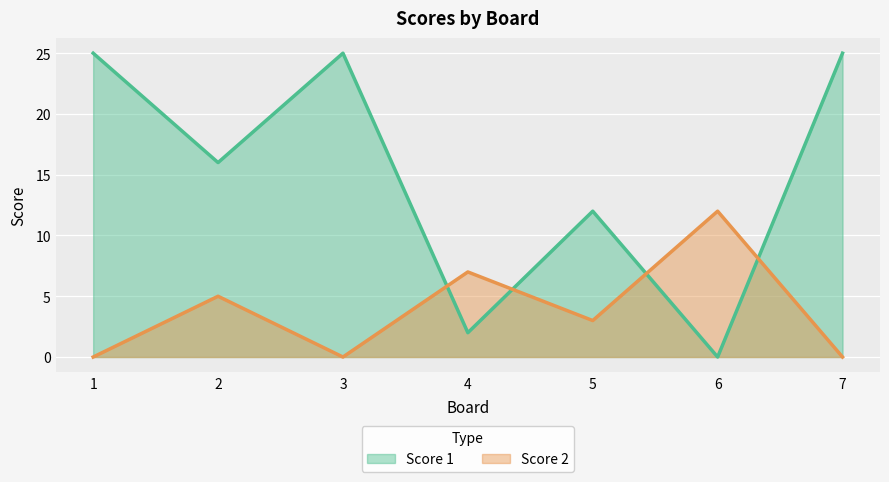

At which category does Score 2 reach its first local valley?

3